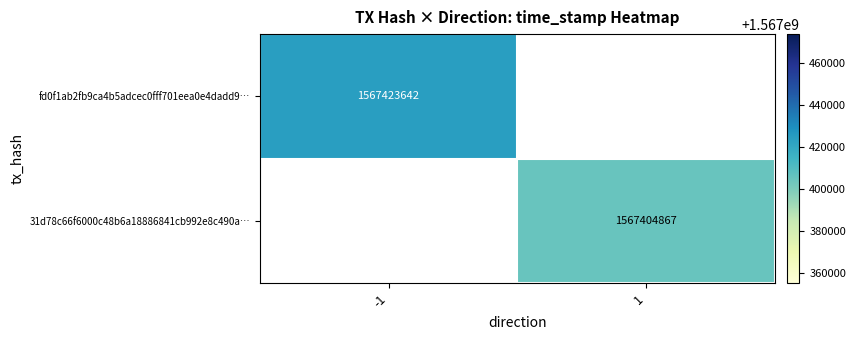

The value of fd0f1ab2fb9ca4b5adcec0fff701eea0e4dadd9… at -1 is 2777450647. True or false?

False